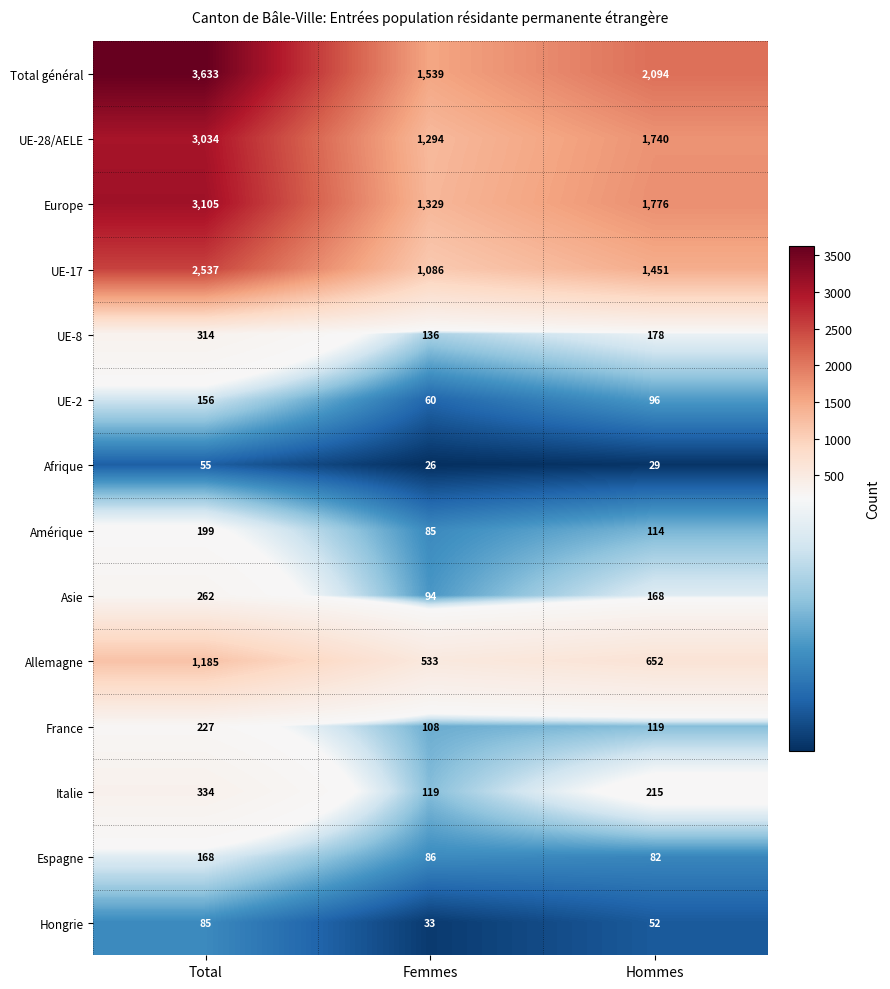

At Femmes, list the series in order from largest to smallest.

Total général, Europe, UE-28/AELE, UE-17, Allemagne, UE-8, Italie, France, Asie, Espagne, Amérique, UE-2, Hongrie, Afrique